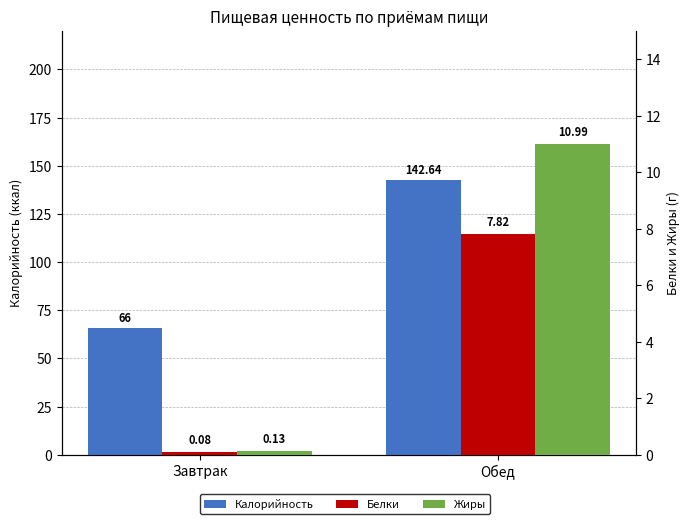

Reading left to right, list all the values displayed in this chart.

Калорийность: Завтрак=66.0	Обед=142.6
Белки: Завтрак=0.1	Обед=7.8
Жиры: Завтрак=0.1	Обед=11.0